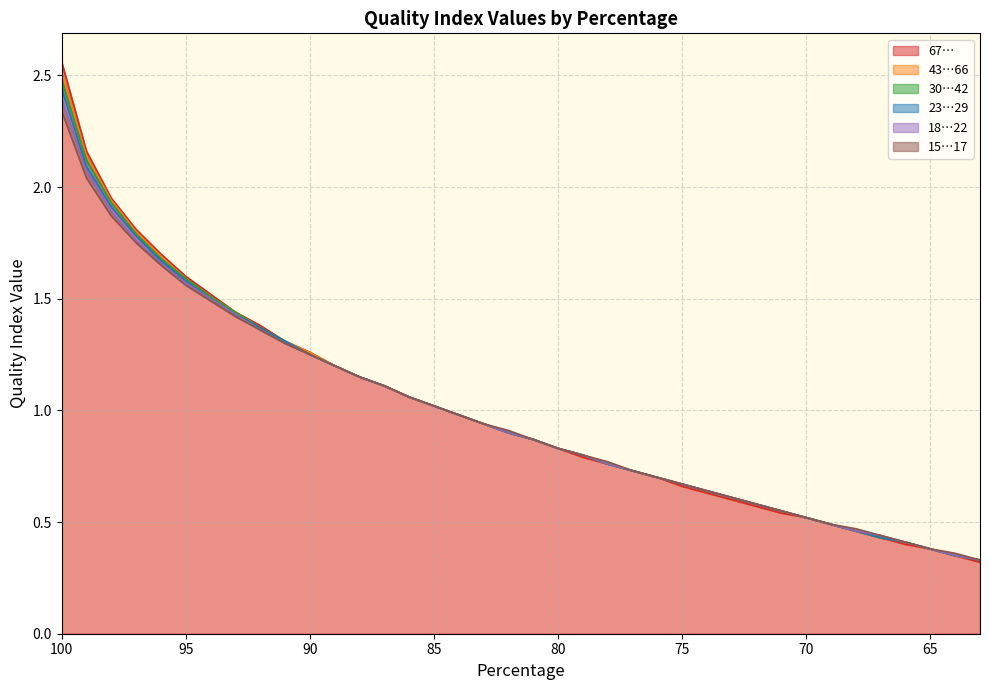

What is the highest value of the 43…66 series?

2.5